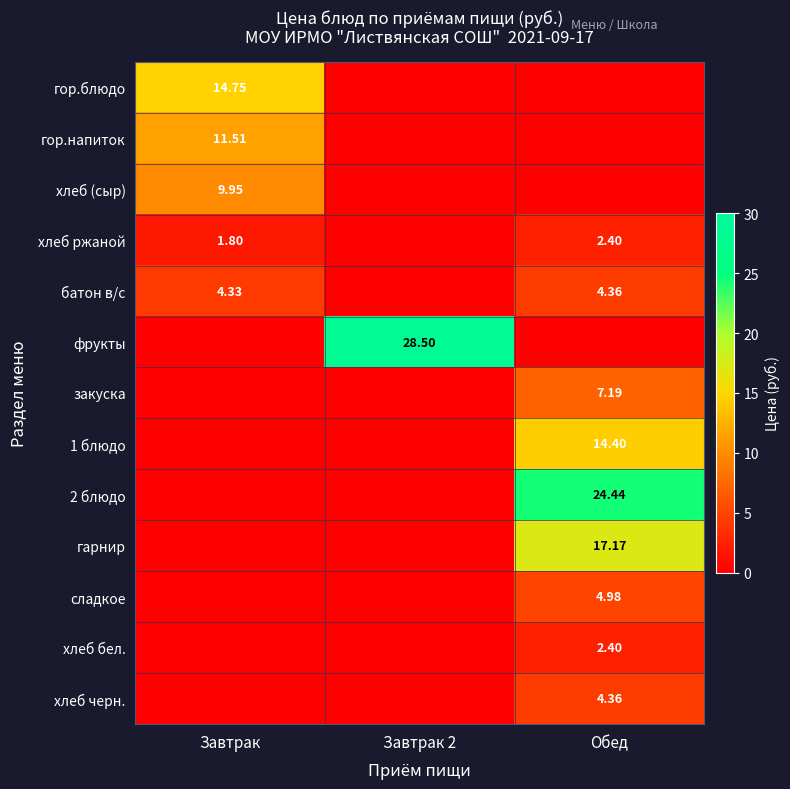

What is the sum of all фрукты values?

28.5